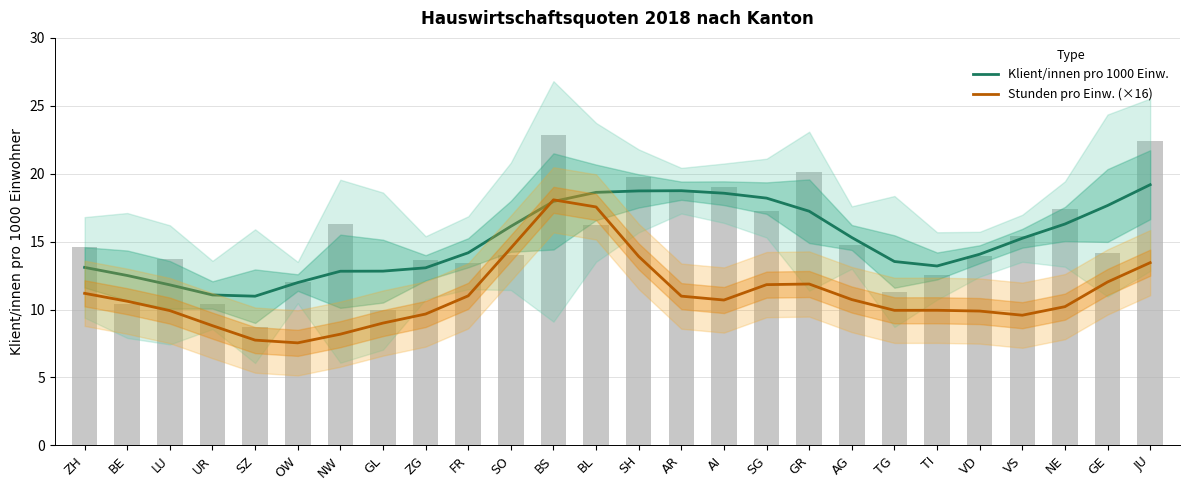

Are the bars grouped side by side (vs. stacked)?

Yes